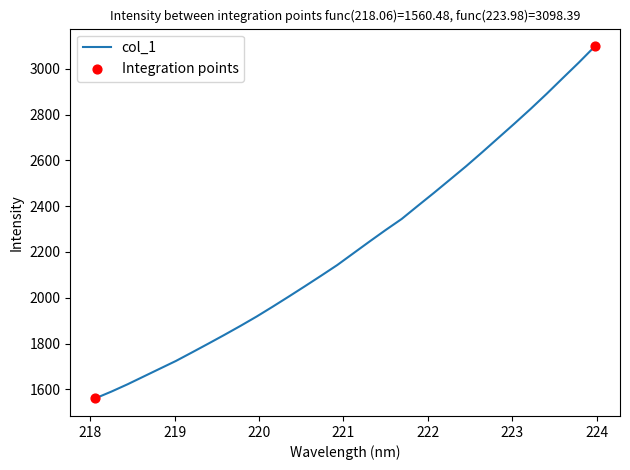

What is the minimum value shown in the chart?

1560.5